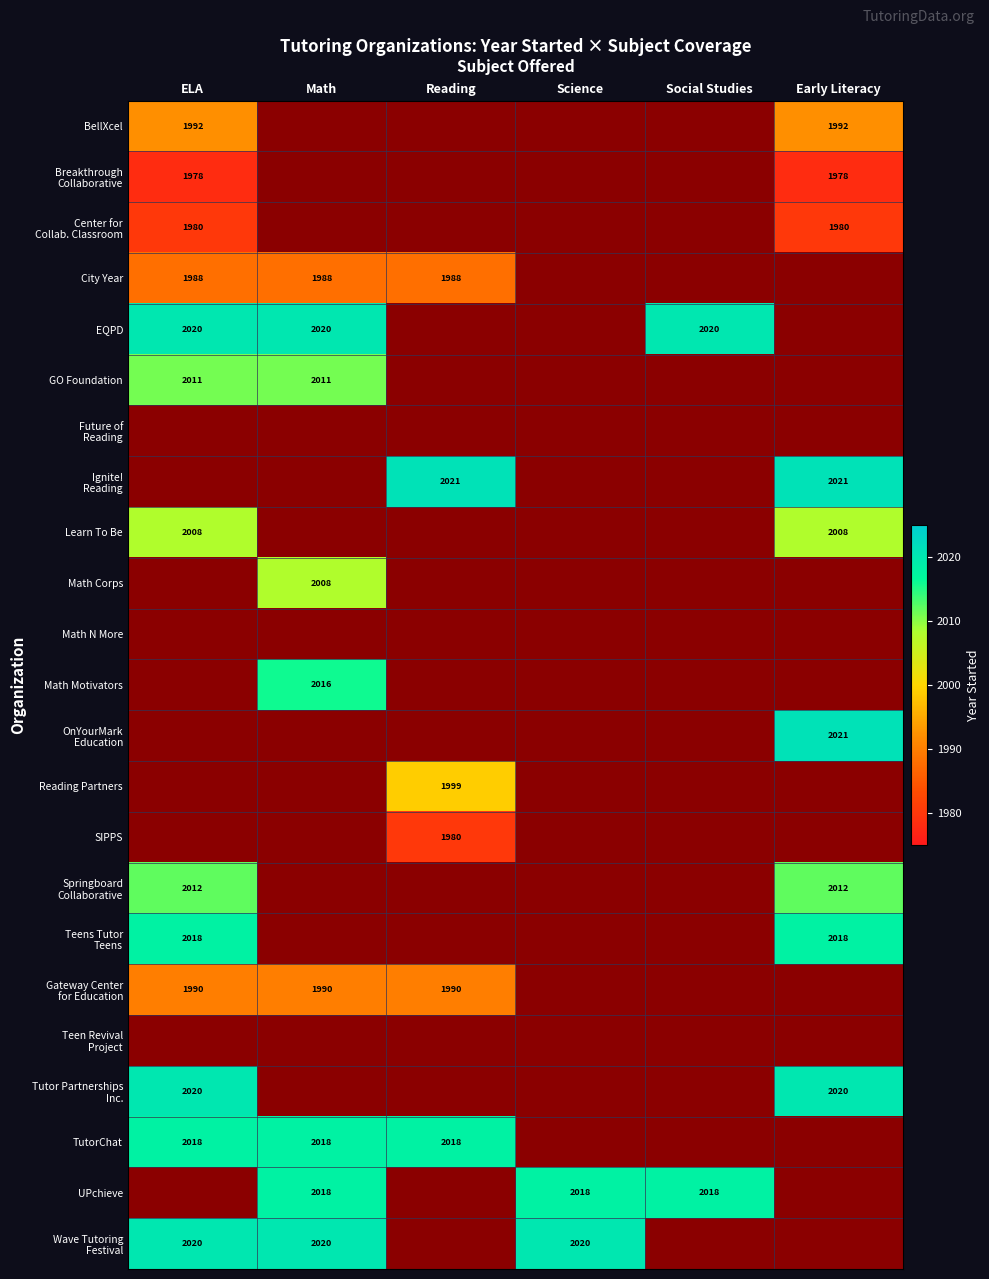

The TutorChat series shows 2018 at Reading. True or false?

True